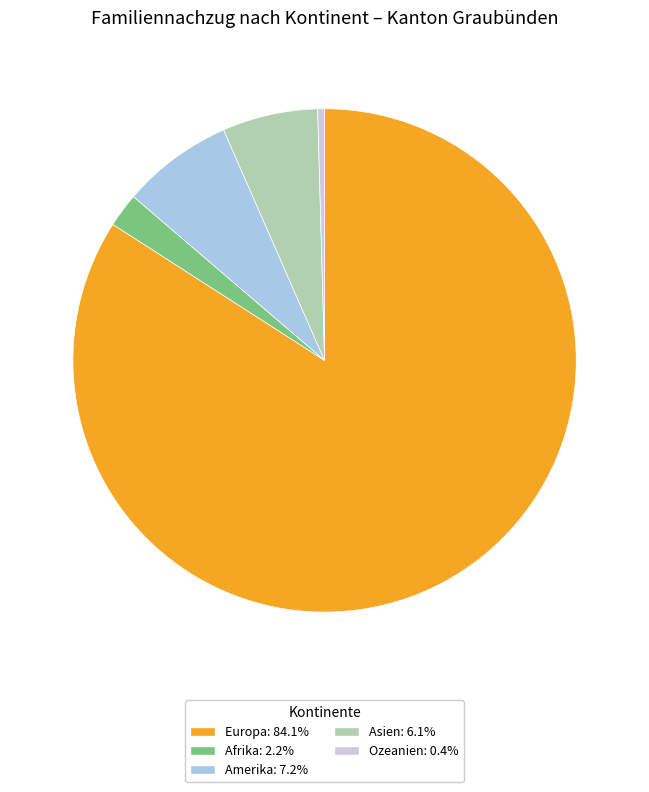

Which has a higher value, Afrika or Ozeanien?

Afrika